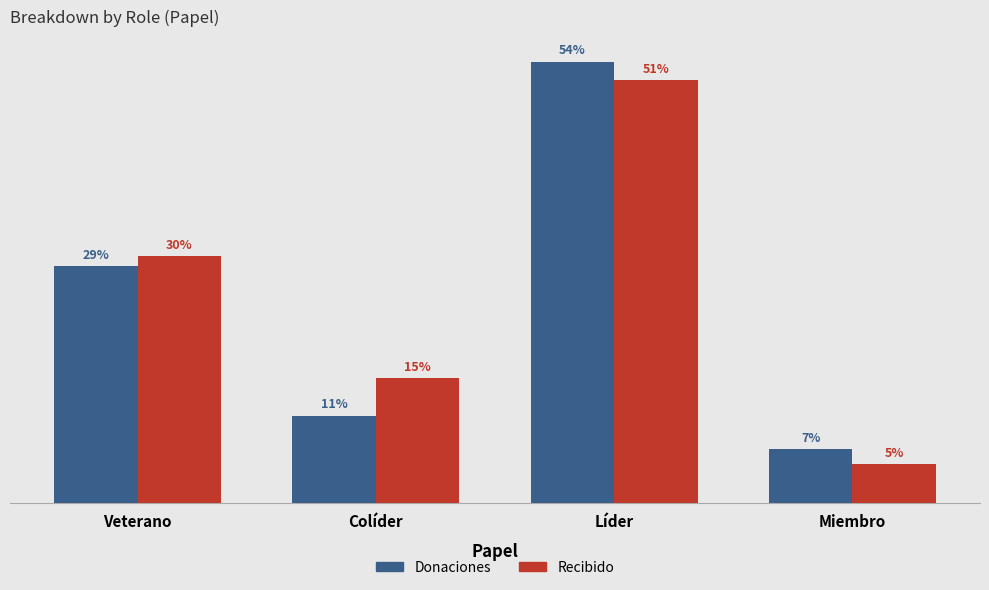

Are the bars grouped side by side (vs. stacked)?

Yes